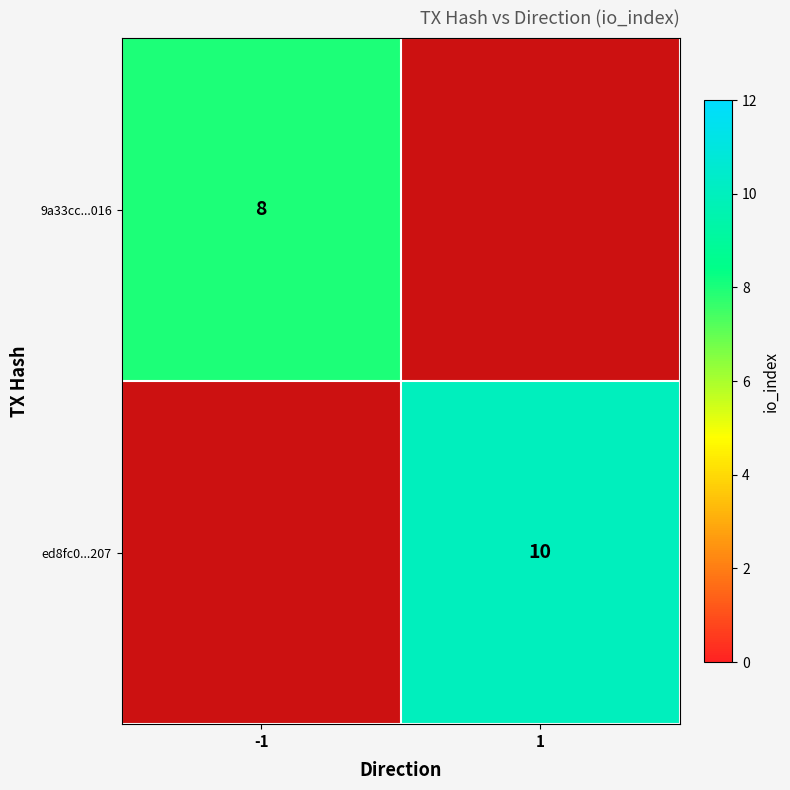

The 9a33cc...016 series shows 8 at -1. True or false?

True